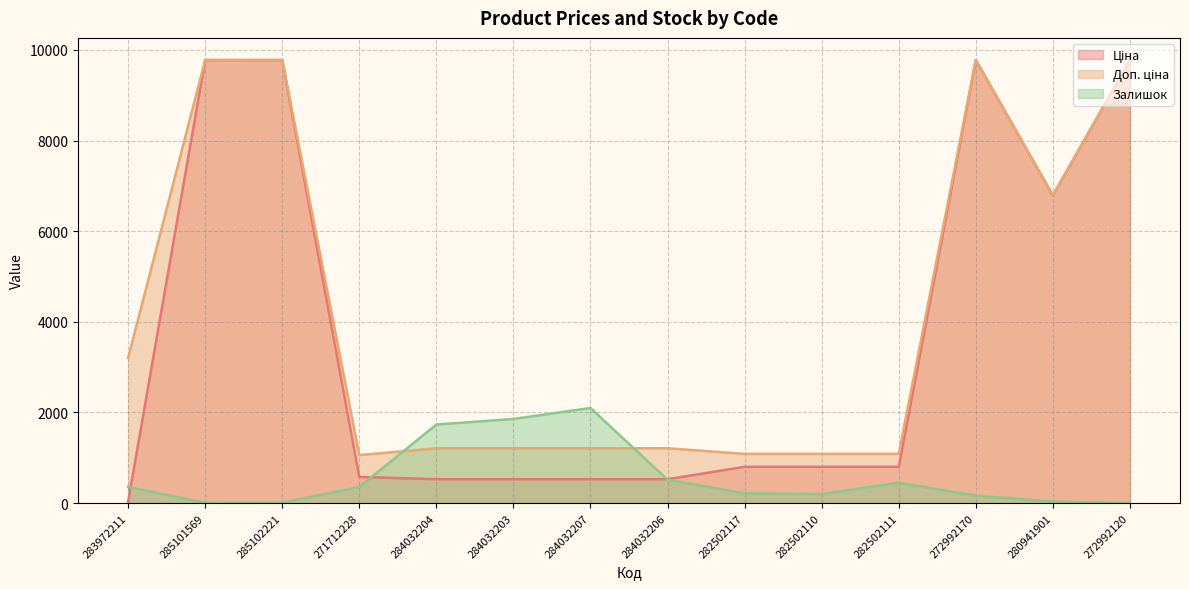

What value does the Ціна series have at 271712228?

578.1